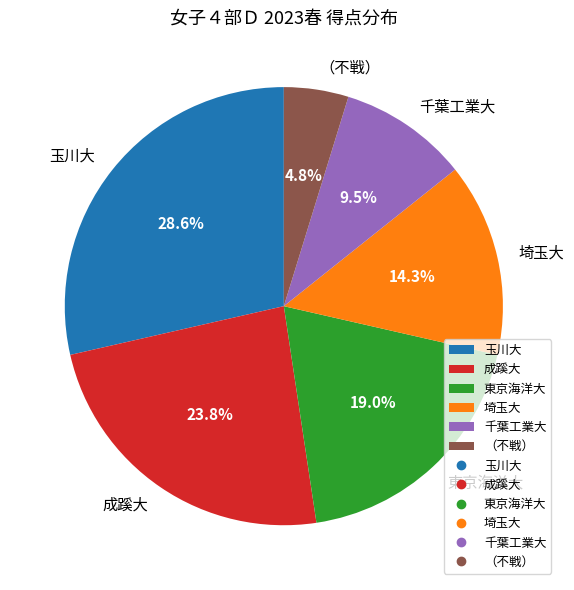

Does 成蹊大 account for over 50% of the chart?

No